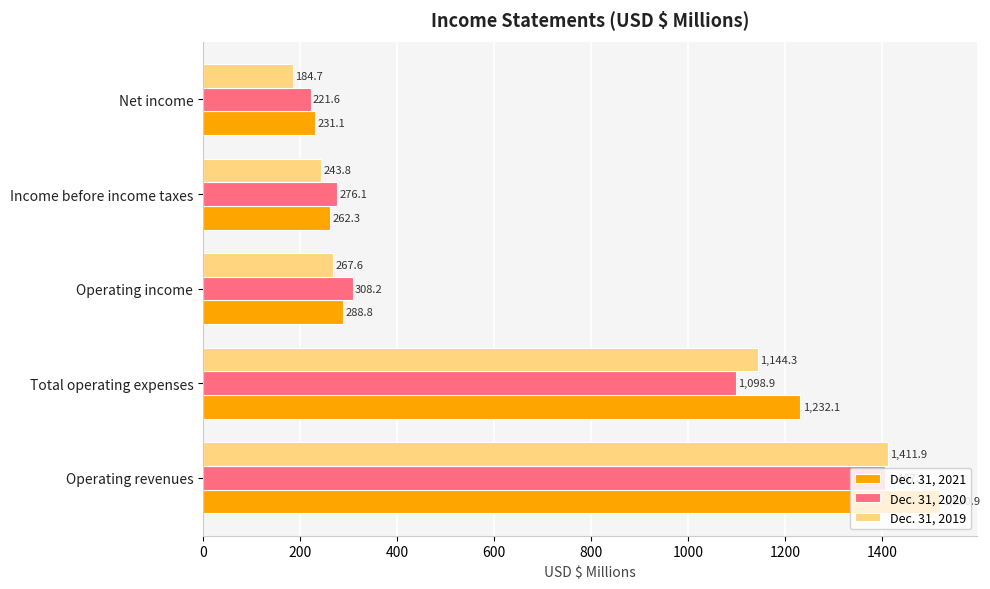

Which series has the widest spread of values?

Dec. 31, 2021